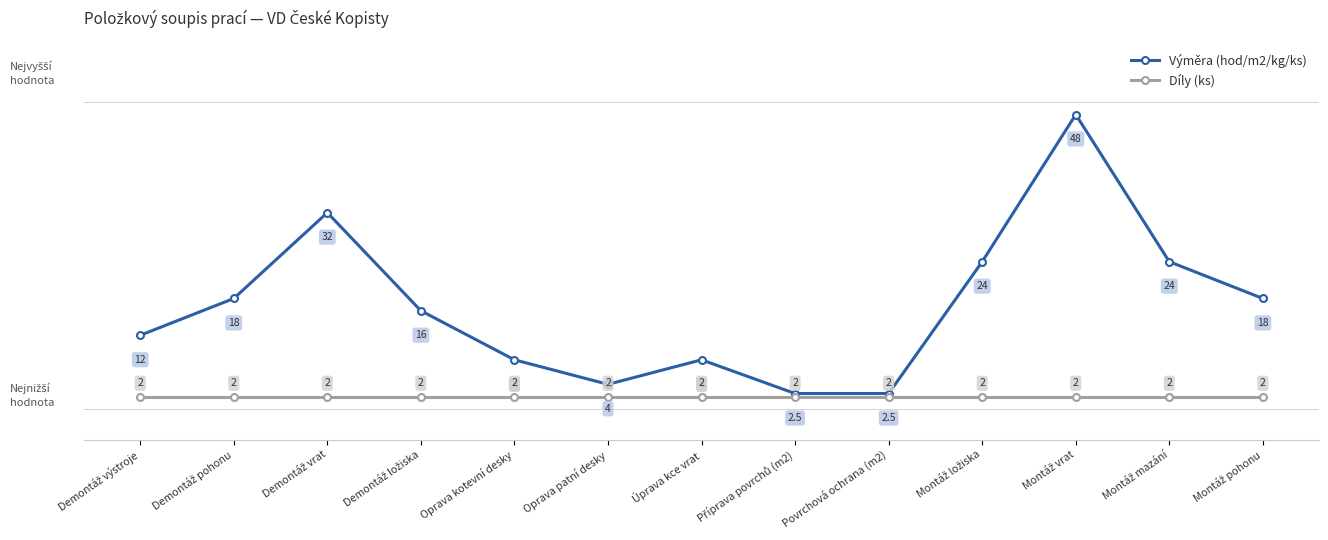

Which series has the largest total across all categories?

Výměra (hod/m2/kg/ks)